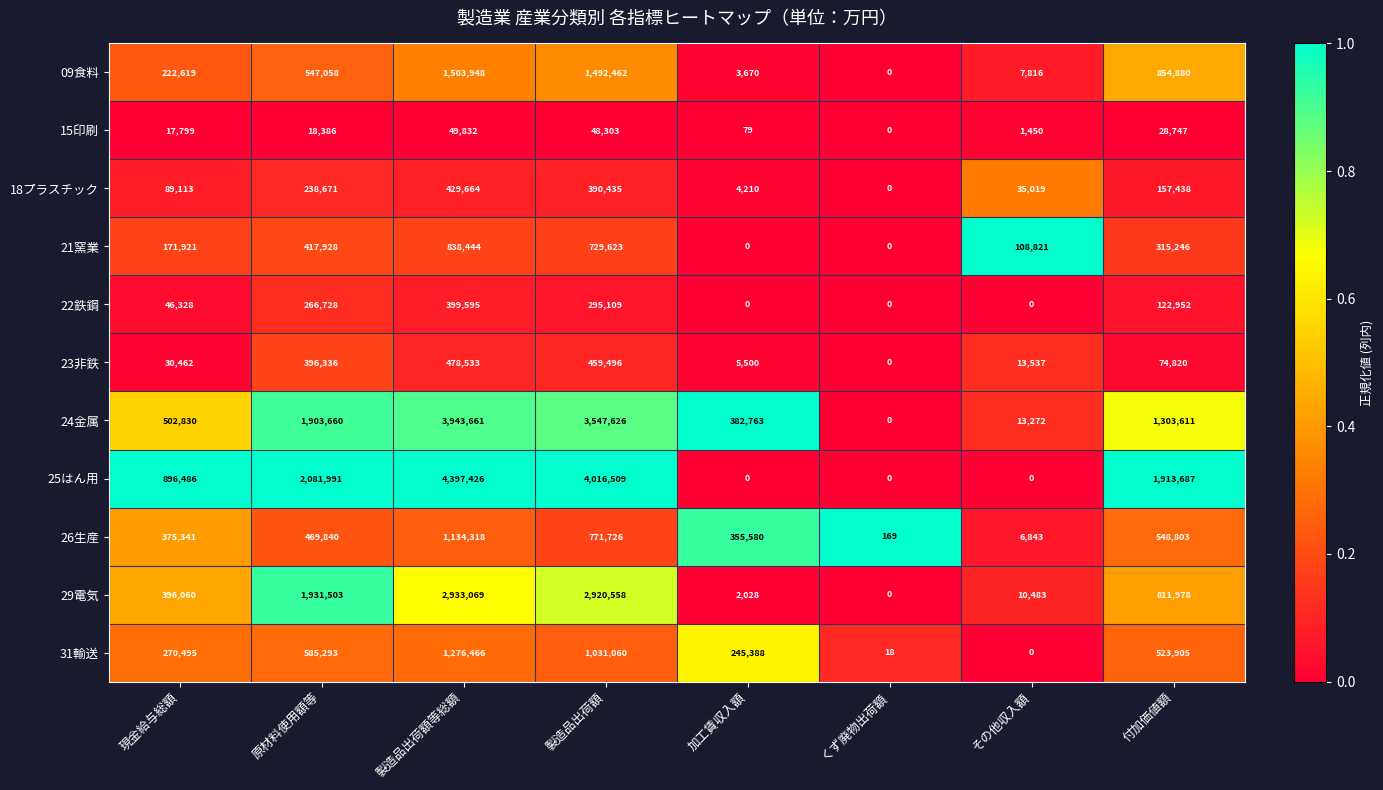

Which series changed the most between くず廃物出荷額 and 付加価値額?

25はん用